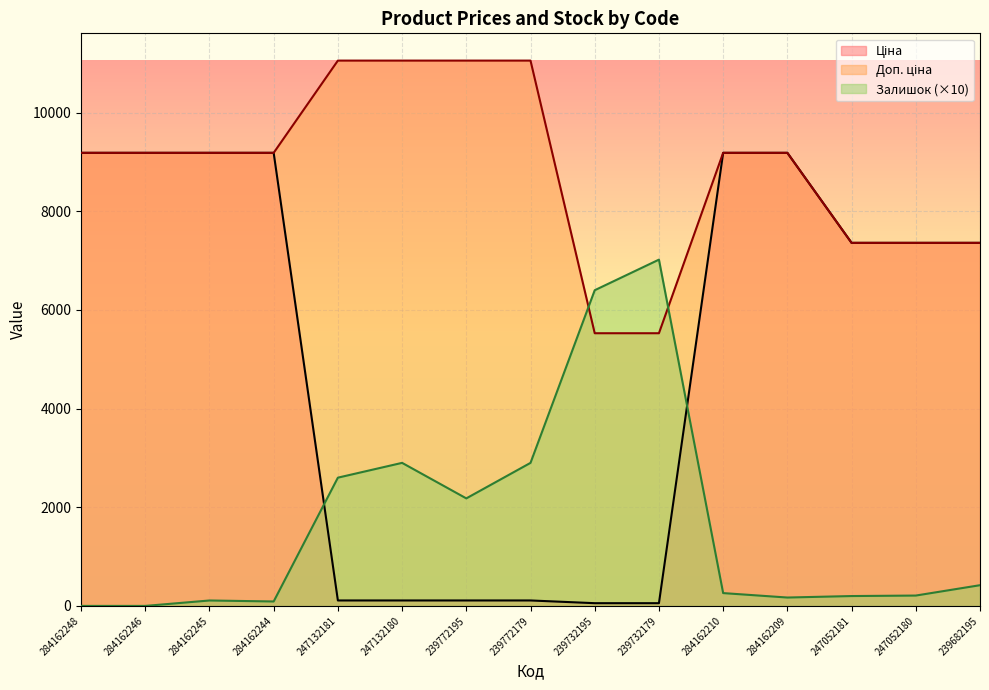

At 239732195, list the series in order from smallest to largest.

Ціна, Доп. ціна, Залишок